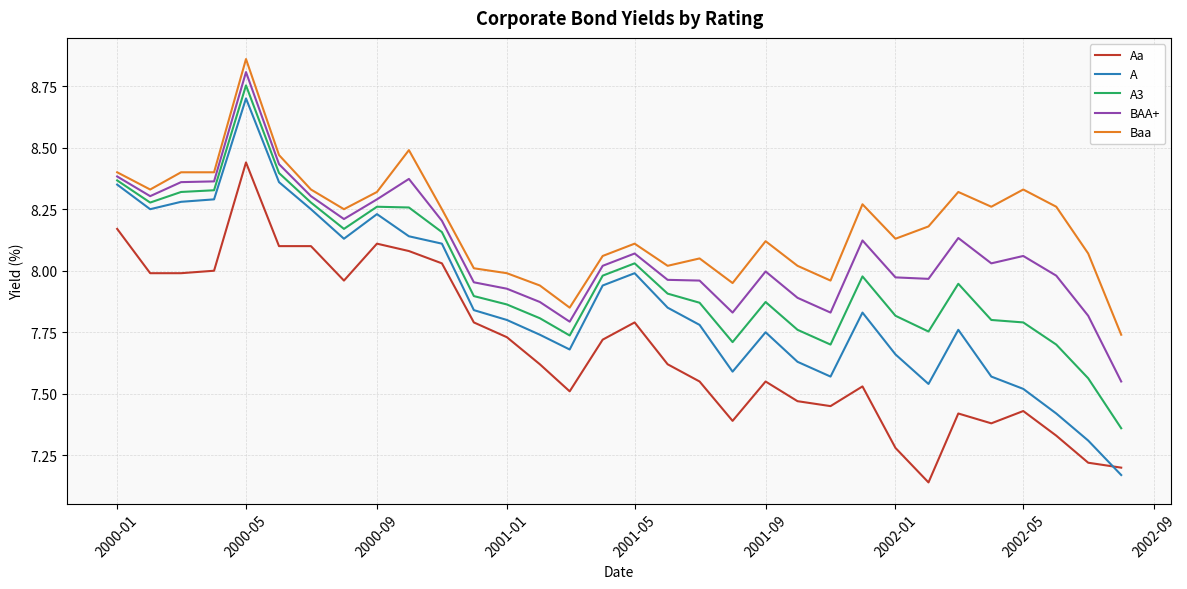

True or false: BAA+ and A3 intersect in this chart.

False